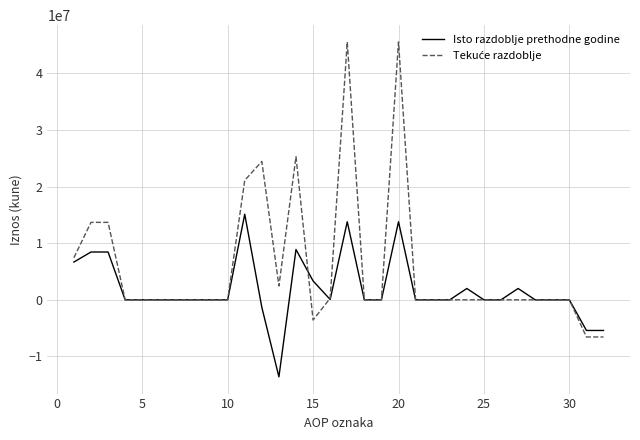

What is the minimum value for Isto razdoblje prethodne godine?

-13600685